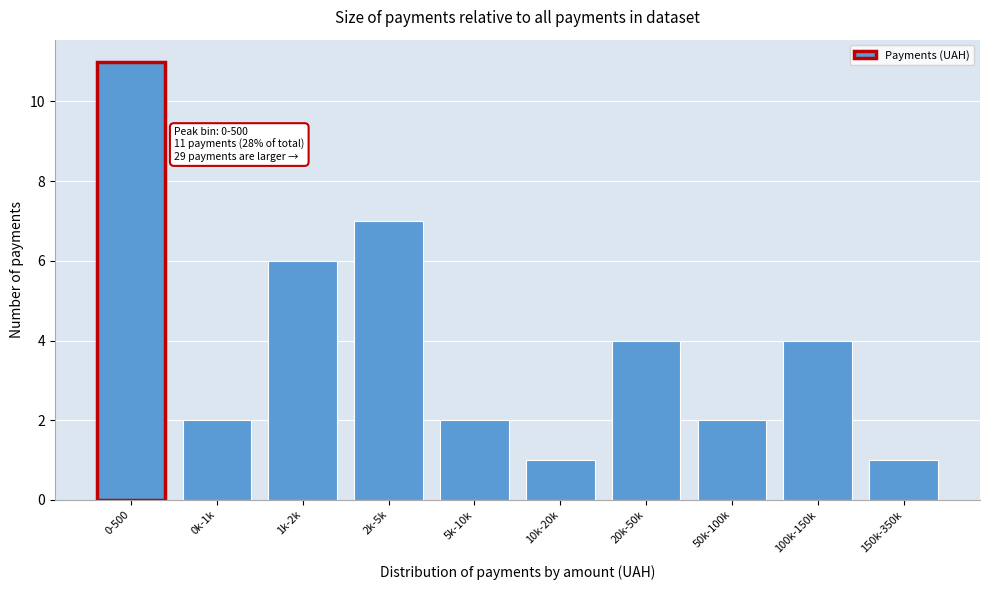

Reading right to left, extract all data points from this chart.

150k-350k=1	100k-150k=4	50k-100k=2	20k-50k=4	10k-20k=1	5k-10k=2	2k-5k=7	1k-2k=6	0k-1k=2	0-500=11